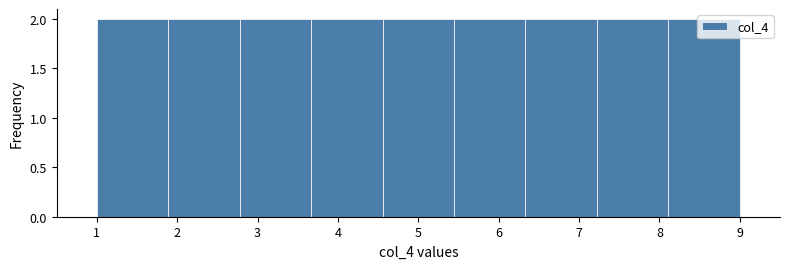

Reading left to right, list every bar in this chart as the range it spans on the x-axis followed by its height. Neither the bar edges nor the heights are printed on the chart, so give them approximately, as read against the axes.

1.0 to 1.9: 2
1.9 to 2.8: 2
2.8 to 3.7: 2
3.7 to 4.6: 2
4.6 to 5.4: 2
5.4 to 6.3: 2
6.3 to 7.2: 2
7.2 to 8.1: 2
8.1 to 9.0: 2